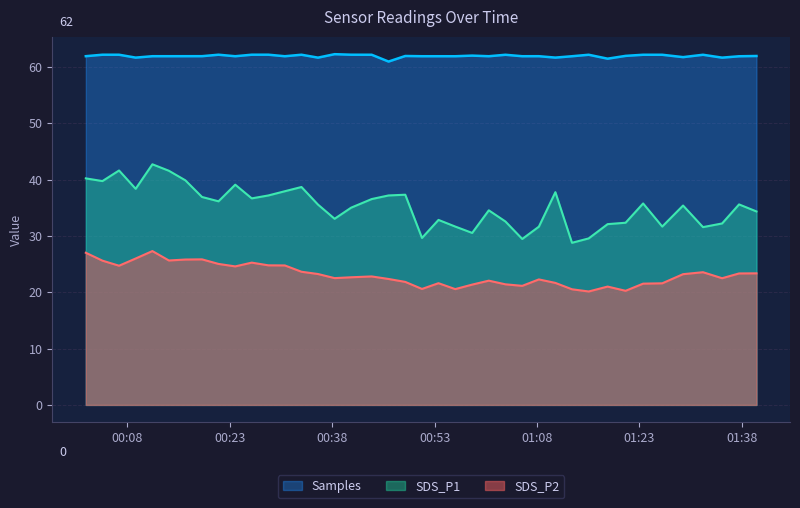

At 2022/10/30 01:37:35, list the series in order from smallest to largest.

SDS_P2, SDS_P1, Samples